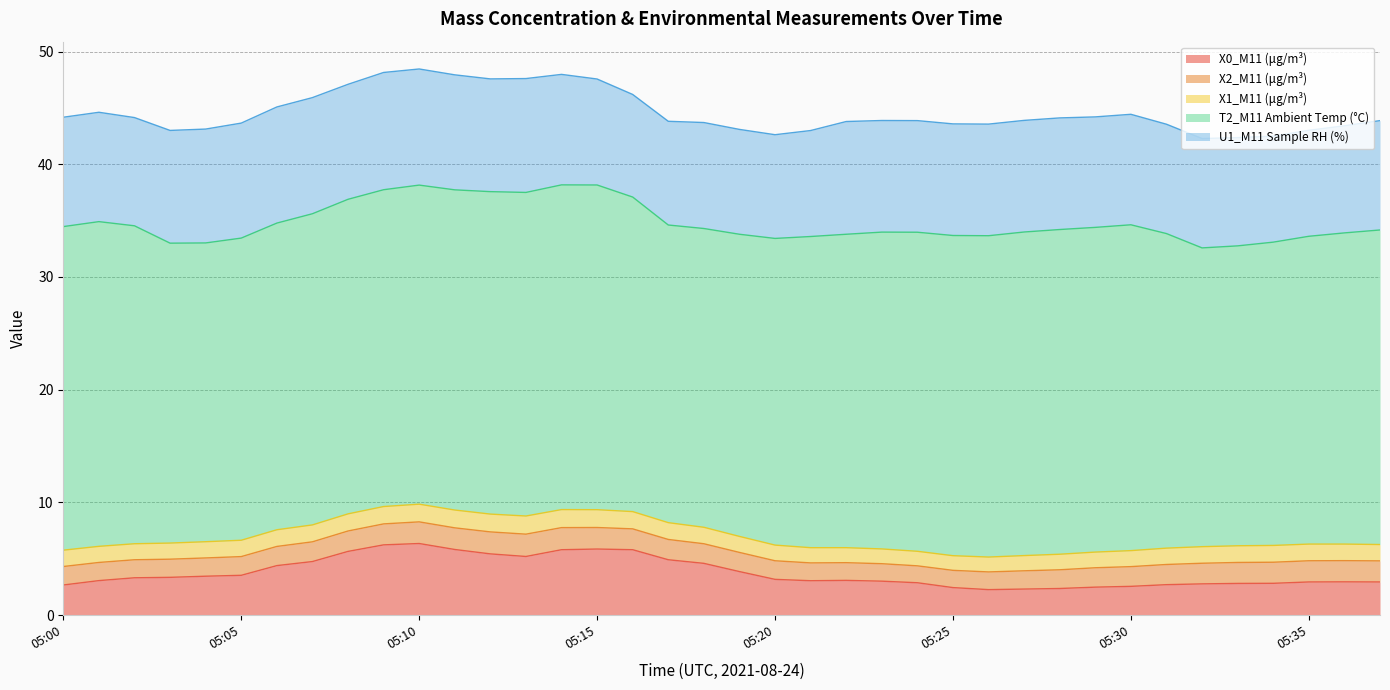

The X1_M11 (μg/m³) series shows 1.4 at 05:37. True or false?

True